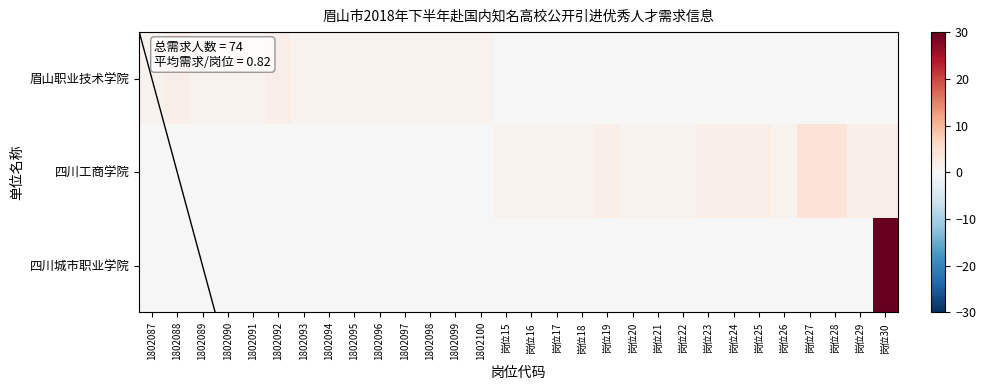

What is the greatest value displayed?

30